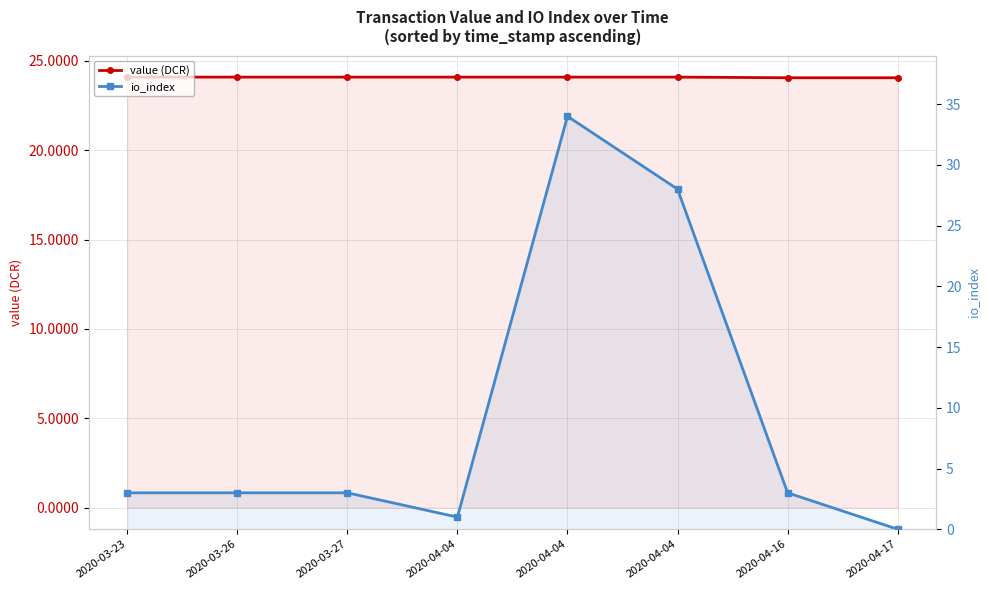

True or false: io_index and value (DCR) intersect in this chart.

True